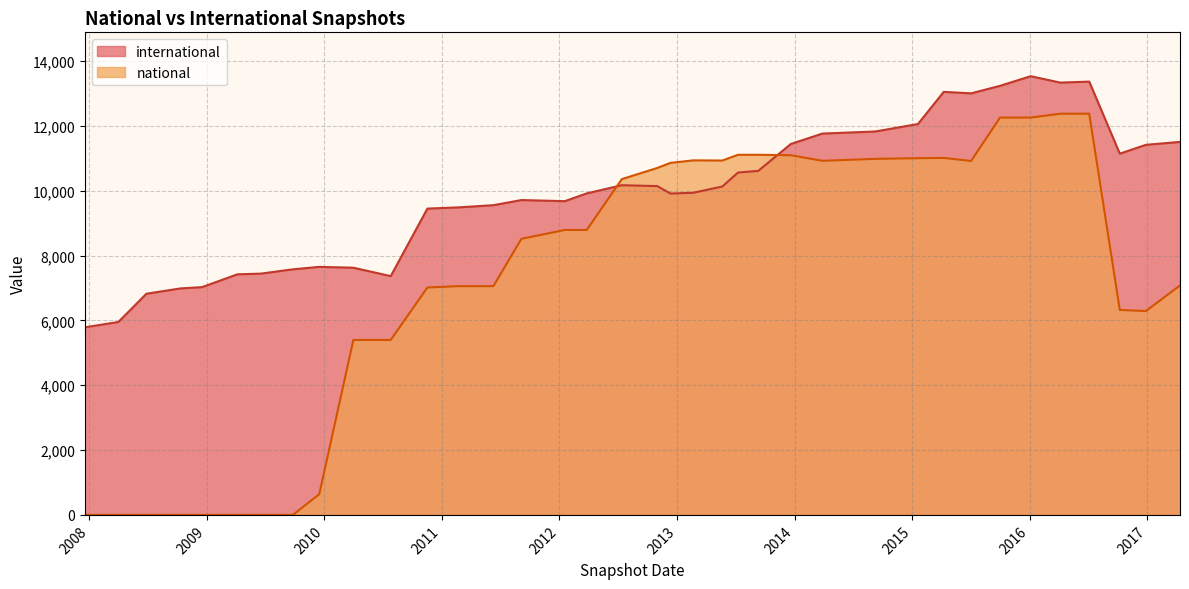

What is the maximum value shown in the chart?

13534